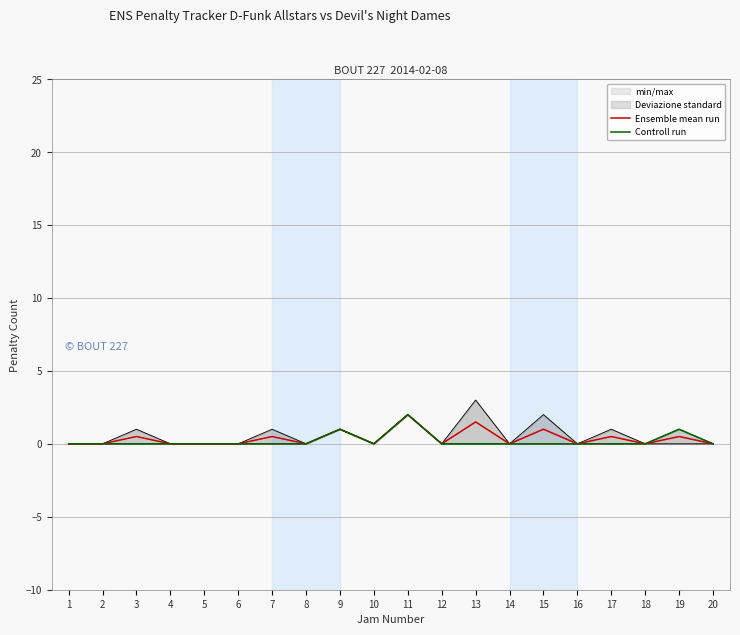

Which label corresponds to the largest value in the chart?

11